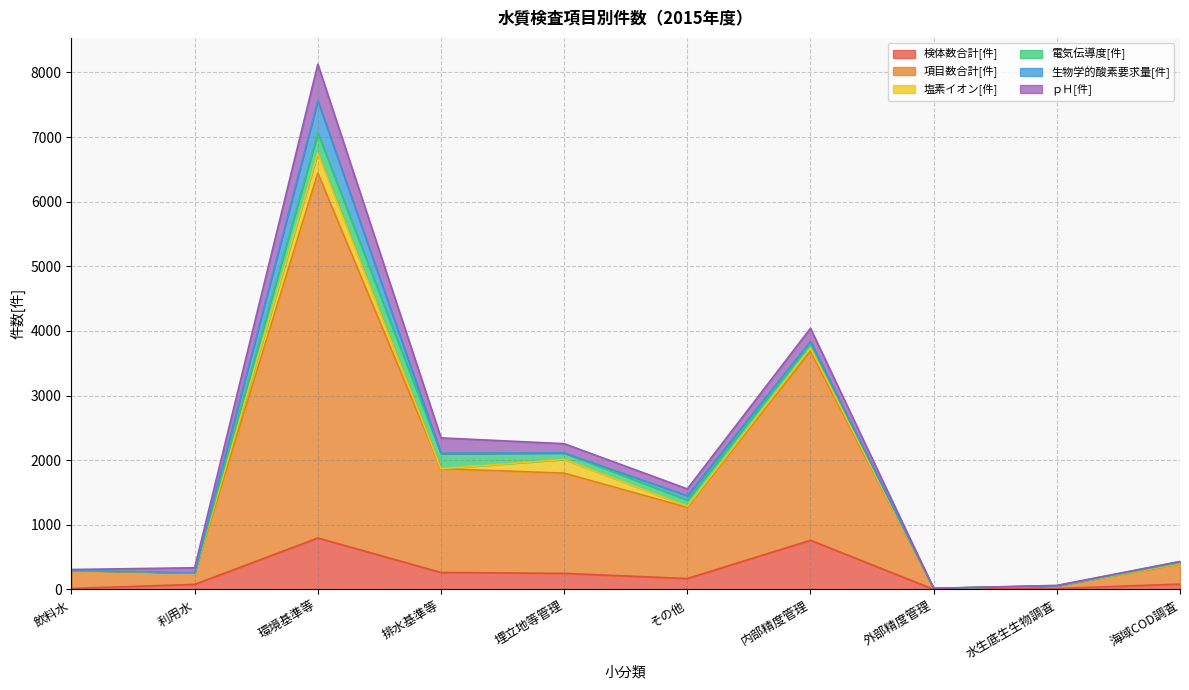

How many values in the ｐＨ[件] series exceed 105?

4